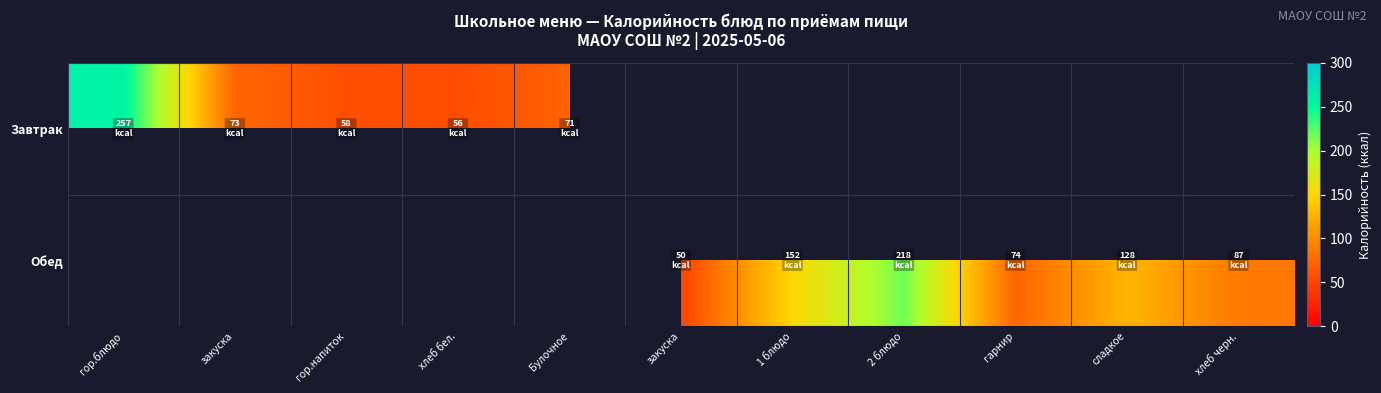

How many data points does each series have?

11